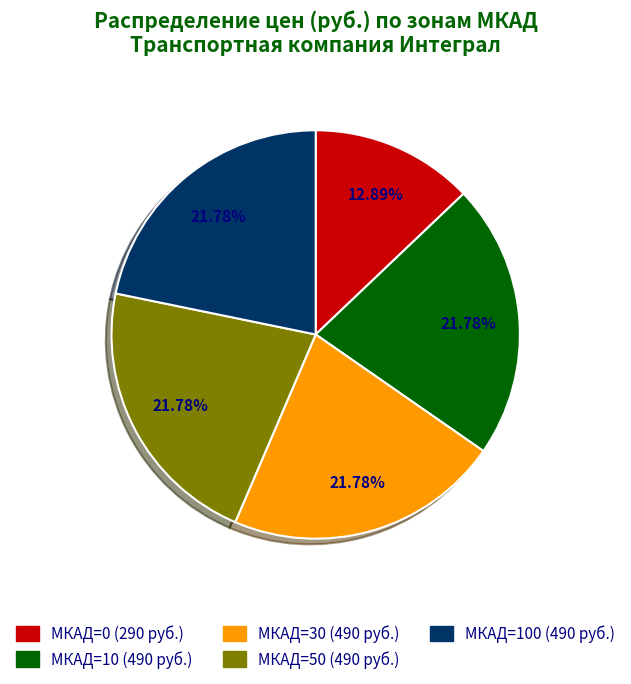

Is there any slice that represents more than half of the pie?

No